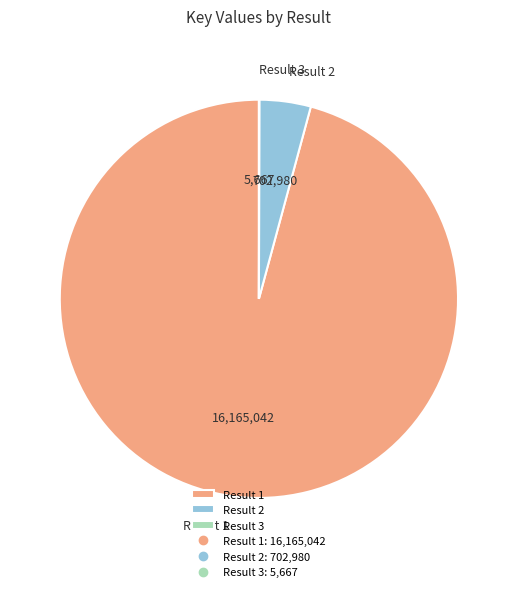

The Result 2 slice represents 4% of the pie. True or false?

True